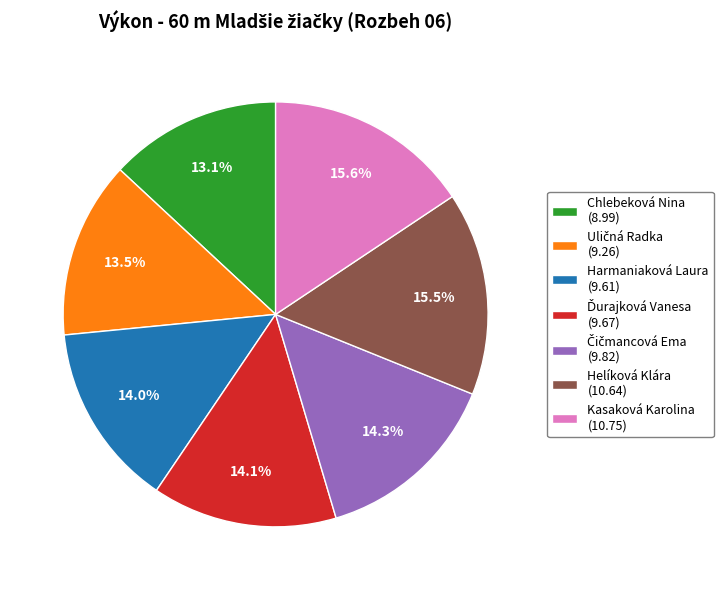

What portion of the pie excludes Chlebeková Nina (8.99)?

86.9%